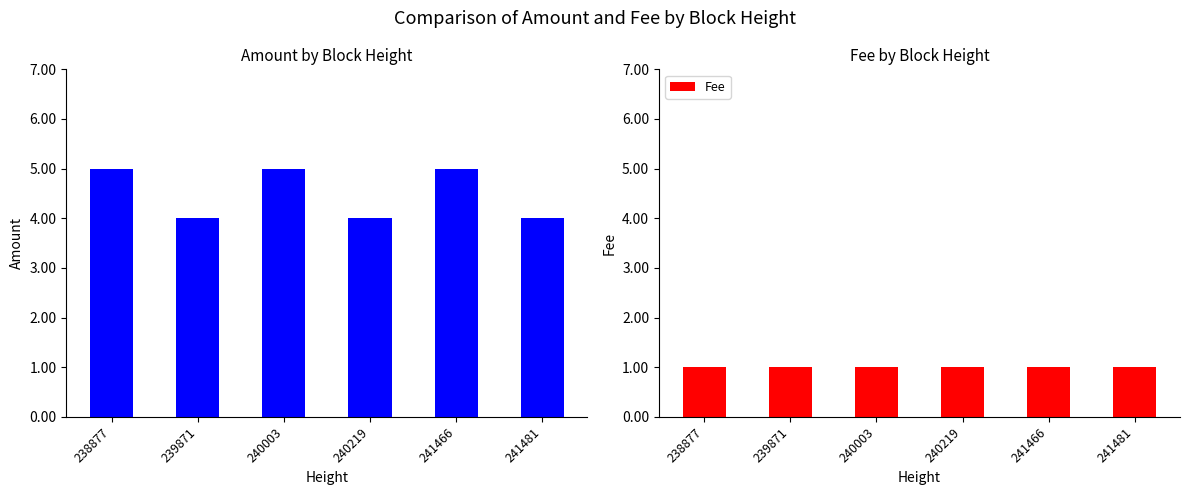

Reading left to right, what are all the values shown in this chart?

Amount: 238877=5	239871=4	240003=5	240219=4	241466=5	241481=4
Fee: 238877=1	239871=1	240003=1	240219=1	241466=1	241481=1